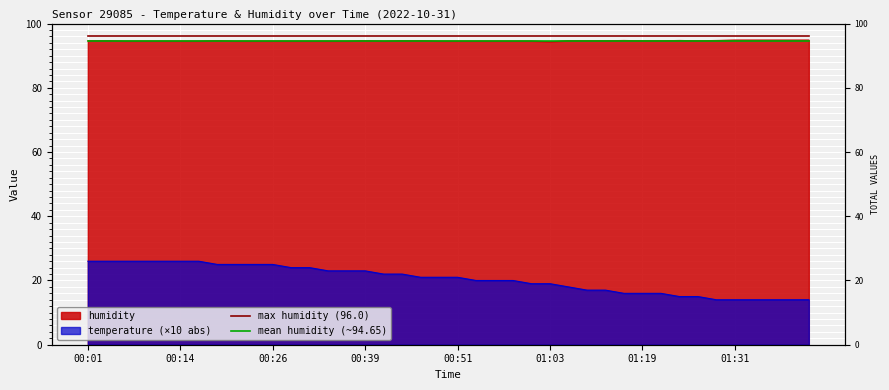

The value of max humidity (96.0) at 24 is 161.1. True or false?

False